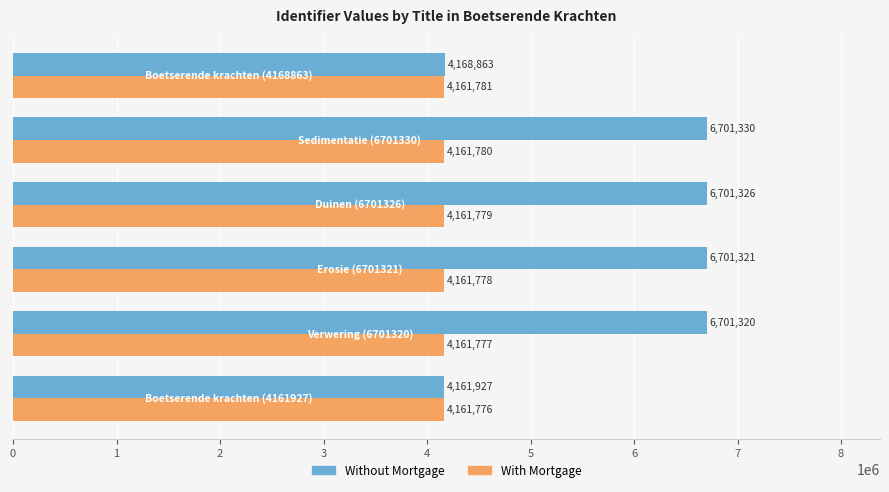

Rank the series by their maximum value, from highest to lowest.

Without Mortgage, With Mortgage